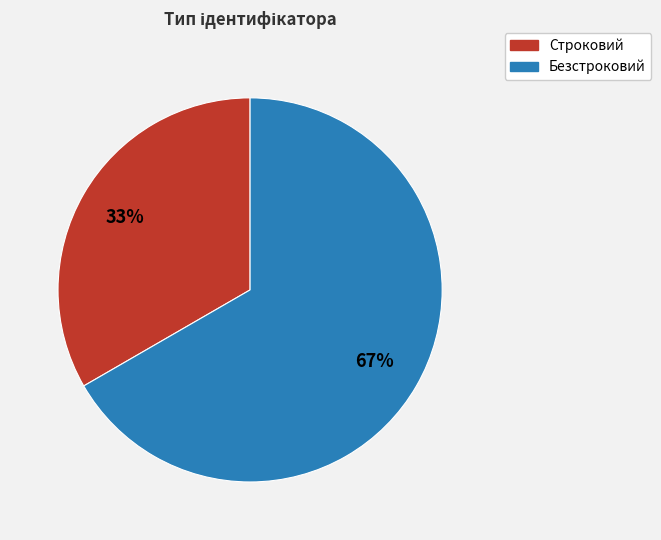

True or false: Строковий accounts for 33% of the total.

True